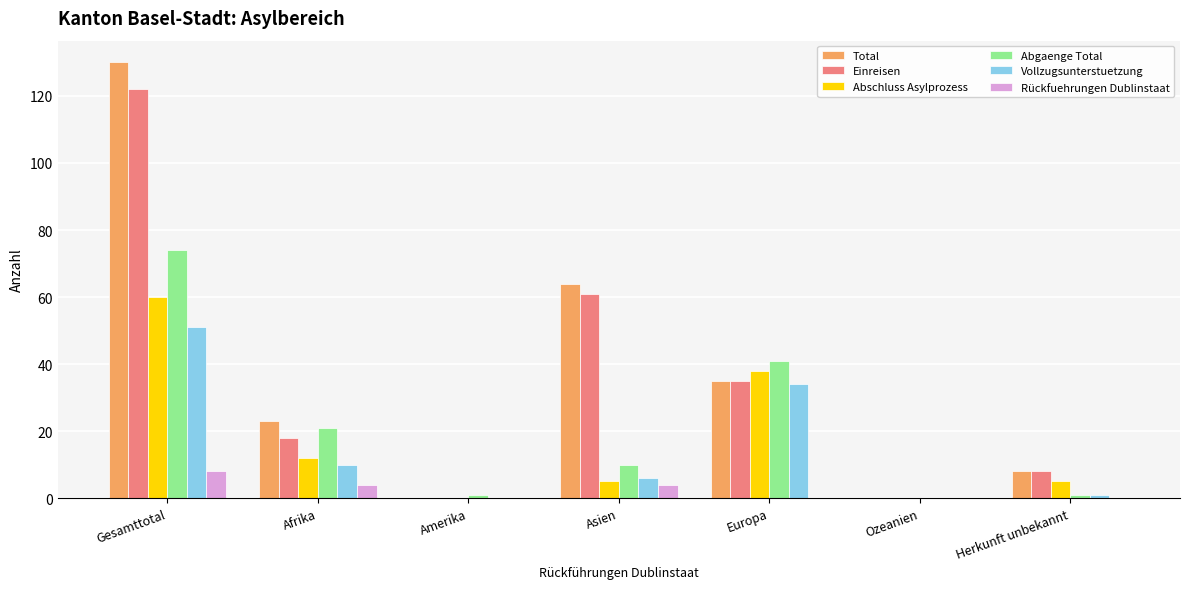

Reading left to right, transcribe all the data shown in this chart.

Total: Gesamttotal=130	Afrika=23	Amerika=0	Asien=64	Europa=35	Ozeanien=0	Herkunft unbekannt=8
Einreisen: Gesamttotal=122	Afrika=18	Amerika=0	Asien=61	Europa=35	Ozeanien=0	Herkunft unbekannt=8
Abschluss Asylprozess: Gesamttotal=60	Afrika=12	Amerika=0	Asien=5	Europa=38	Ozeanien=0	Herkunft unbekannt=5
Abgaenge Total: Gesamttotal=74	Afrika=21	Amerika=1	Asien=10	Europa=41	Ozeanien=0	Herkunft unbekannt=1
Vollzugsunterstuetzung: Gesamttotal=51	Afrika=10	Amerika=0	Asien=6	Europa=34	Ozeanien=0	Herkunft unbekannt=1
Rückfuehrungen Dublinstaat: Gesamttotal=8	Afrika=4	Amerika=0	Asien=4	Europa=0	Ozeanien=0	Herkunft unbekannt=0